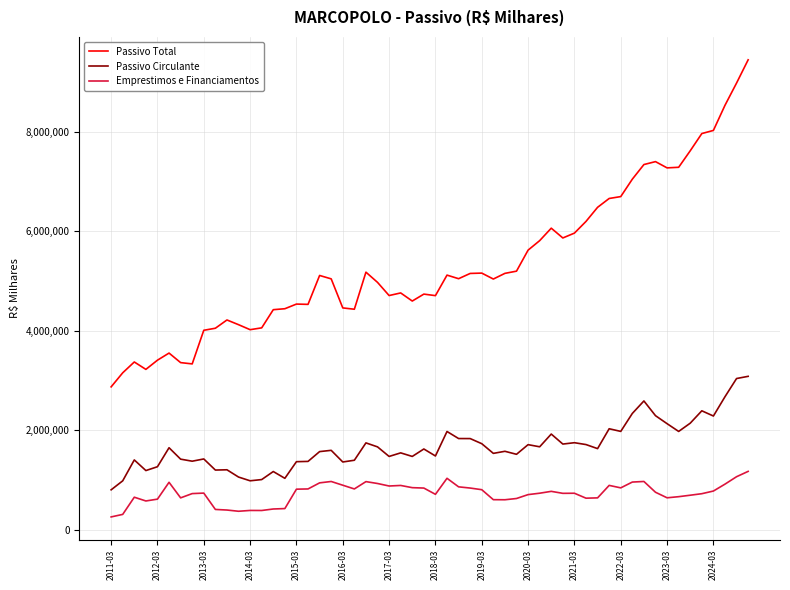

At how many categories does at least one series exceed 2591192?

56